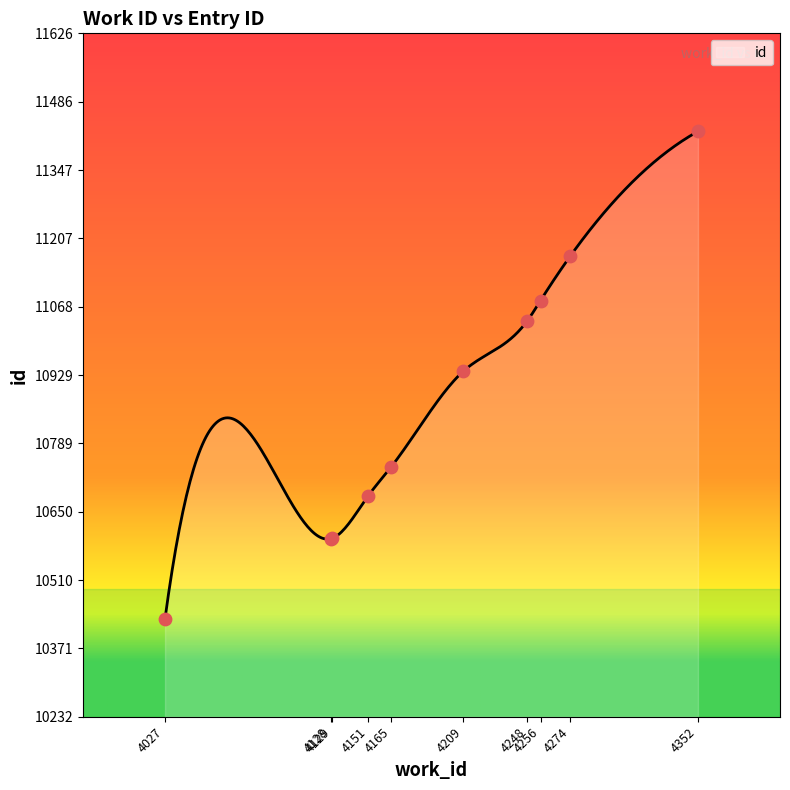

What is the change in value from 4151 to 4248?

+357